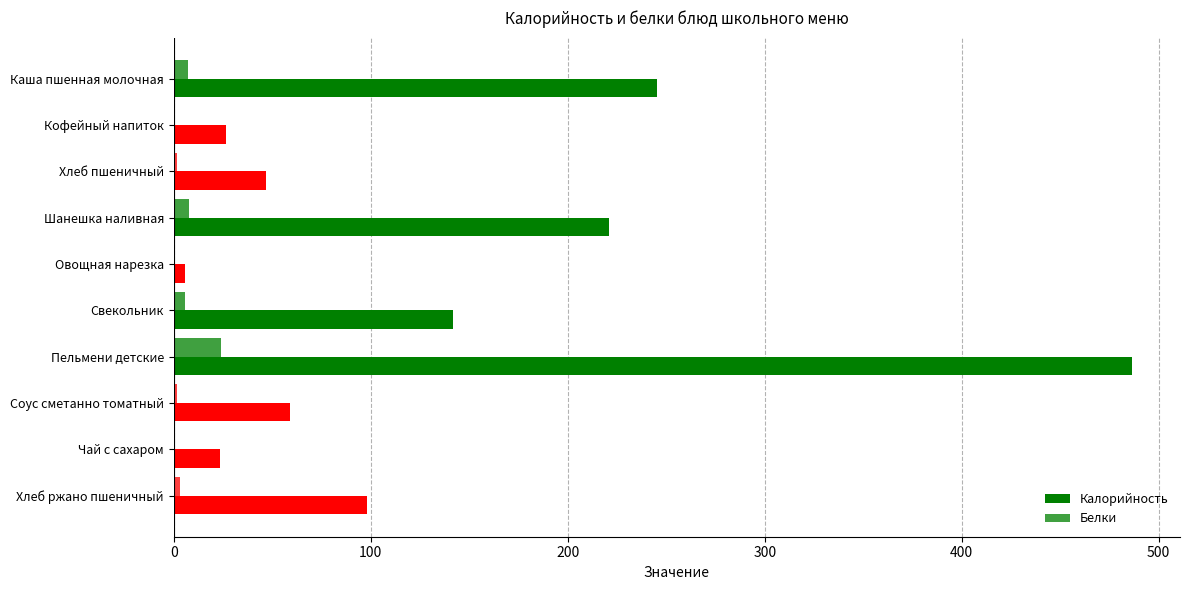

How many data points does each series have?

10